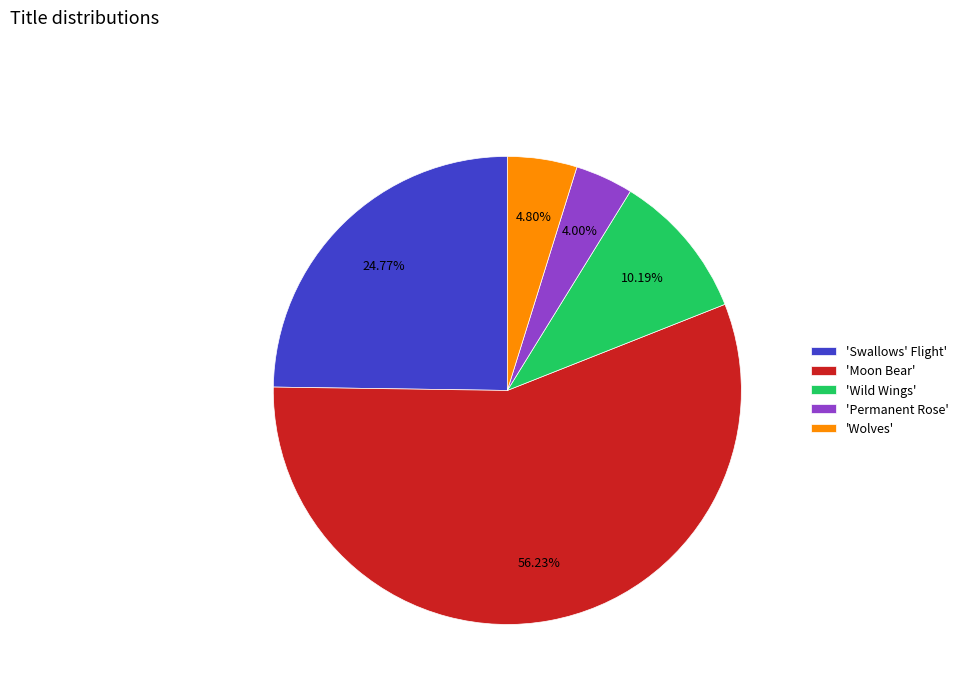

Which slice is the largest?

'Moon Bear'